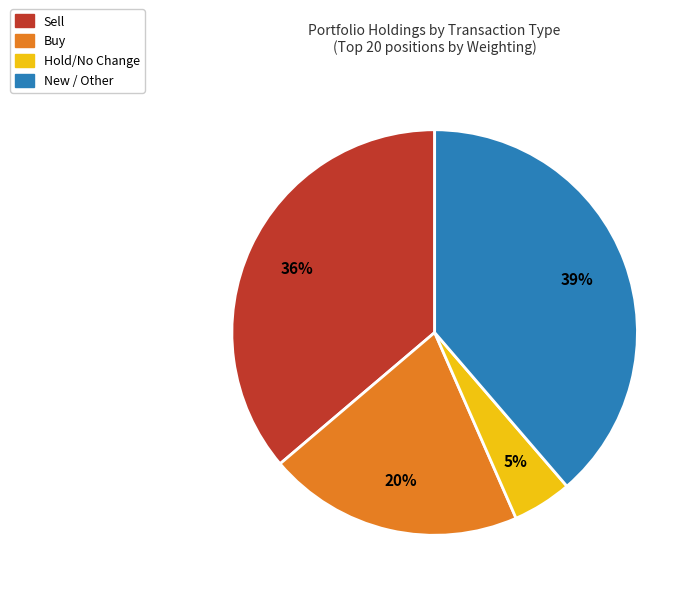

Do Sell and Buy together represent more than half of the pie?

Yes